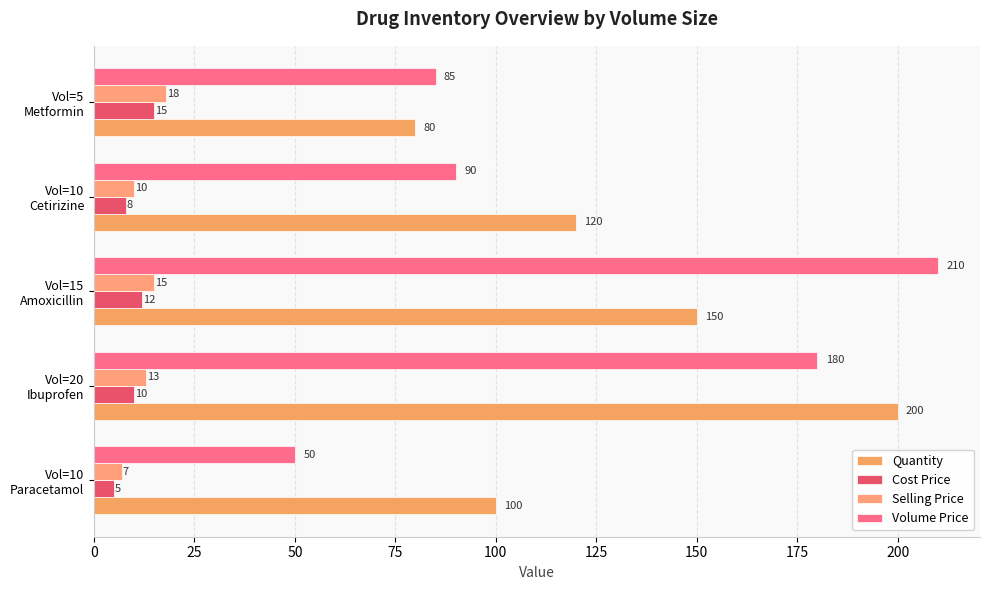

What is the value of the Selling Price bar at the 5th from the left?

18